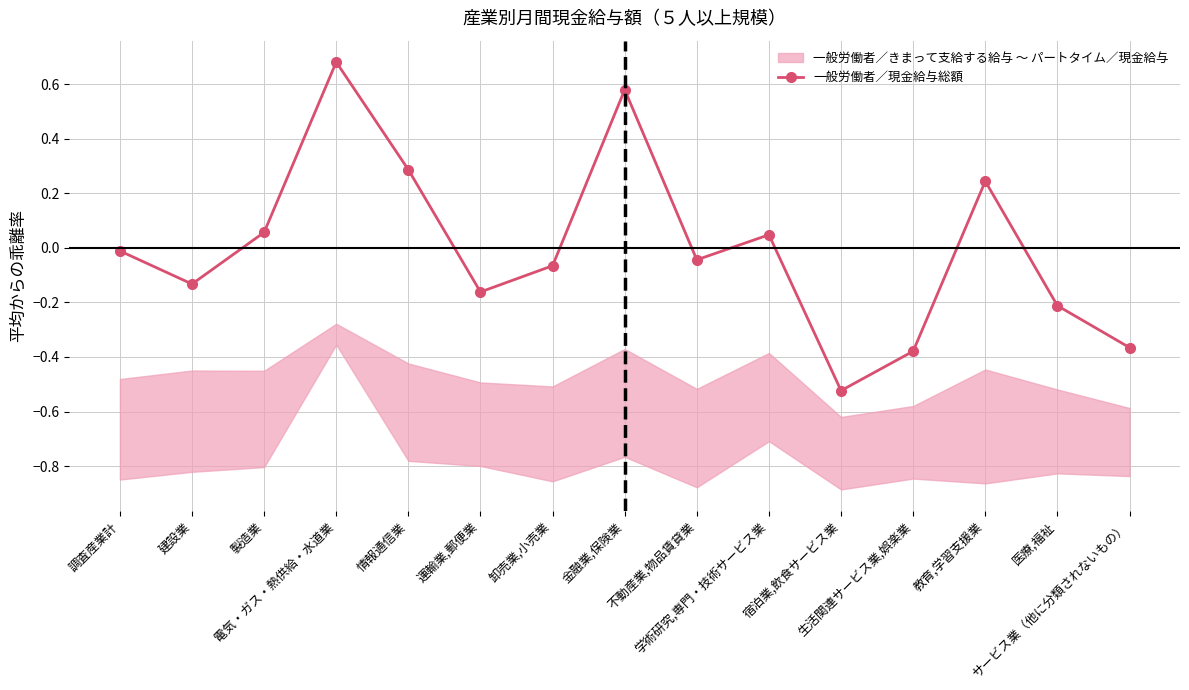

Reading left to right, list all the values displayed in this chart.

-0.0	-0.1	0.1	0.7	0.3	-0.2	-0.1	0.6	-0.0	0.0	-0.5	-0.4	0.2	-0.2	-0.4